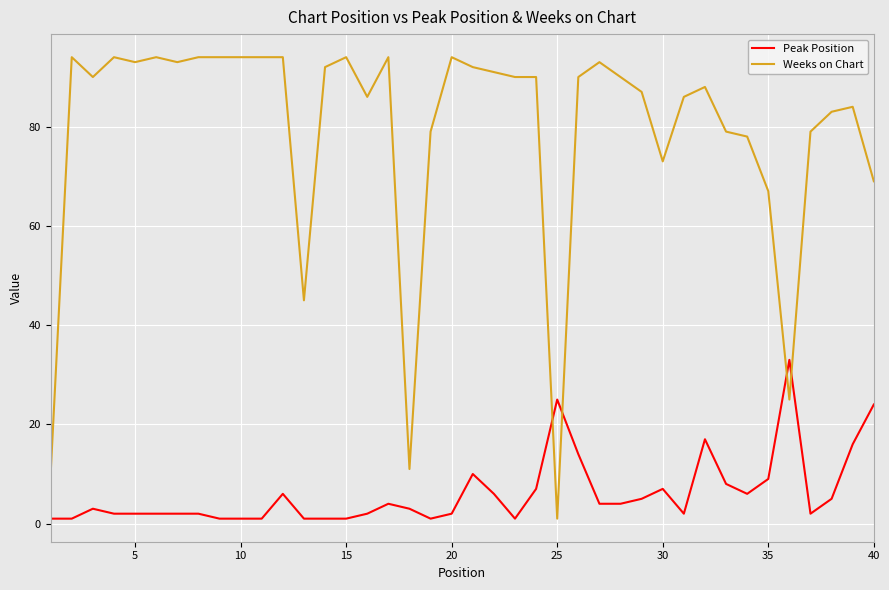

Is this an area chart (filled region under the line)?

No